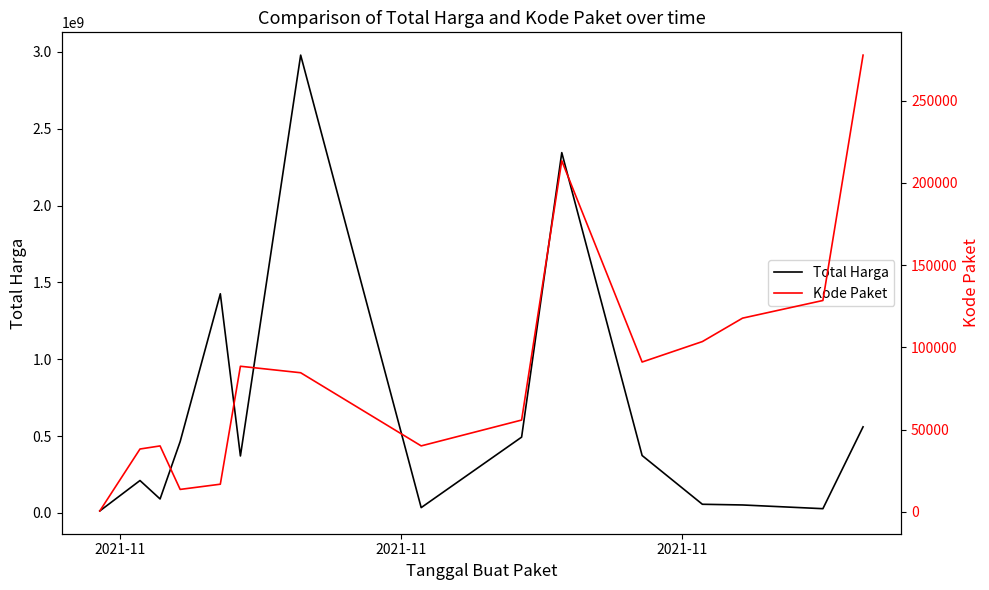

What are all the series names shown in the legend?

Total Harga, Kode Paket